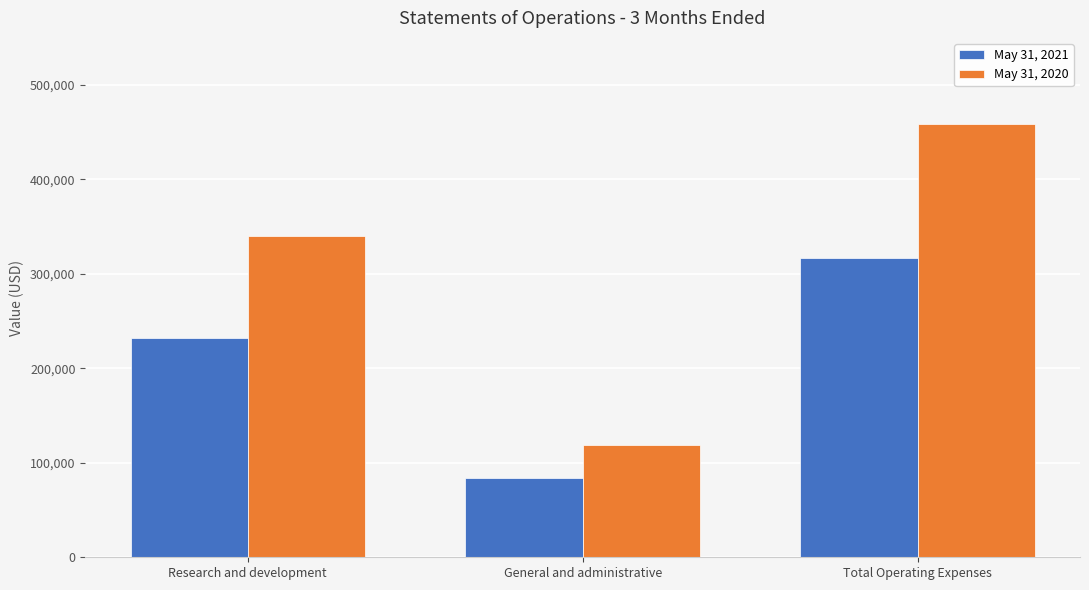

What is the spread (max minus min) of values at Total Operating Expenses?

141687